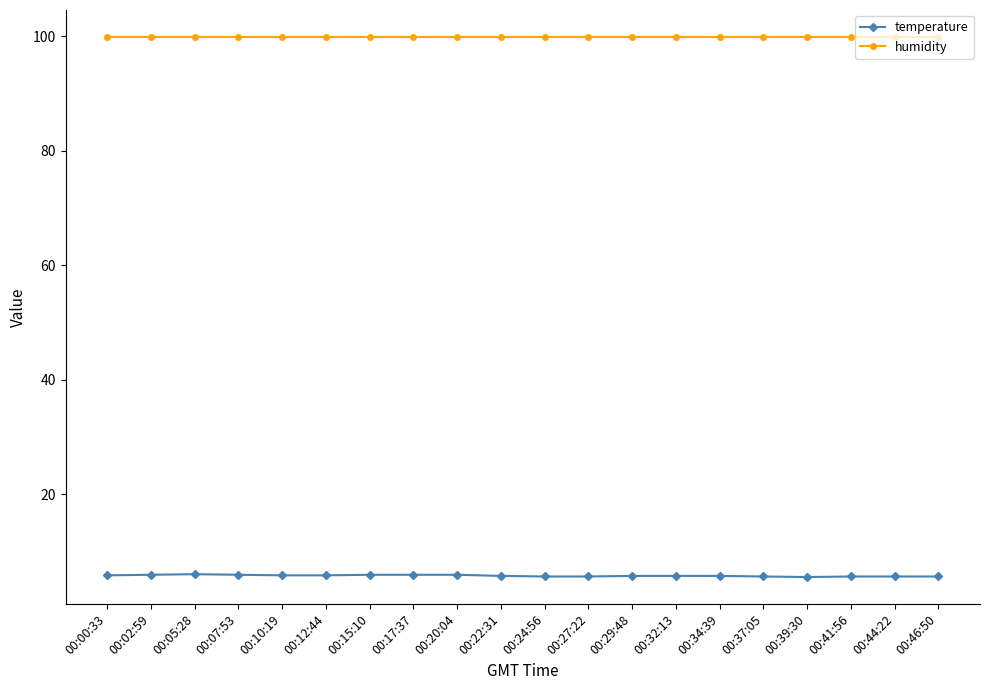

What is the difference between the highest and lowest values at 00:20:04?

94.0